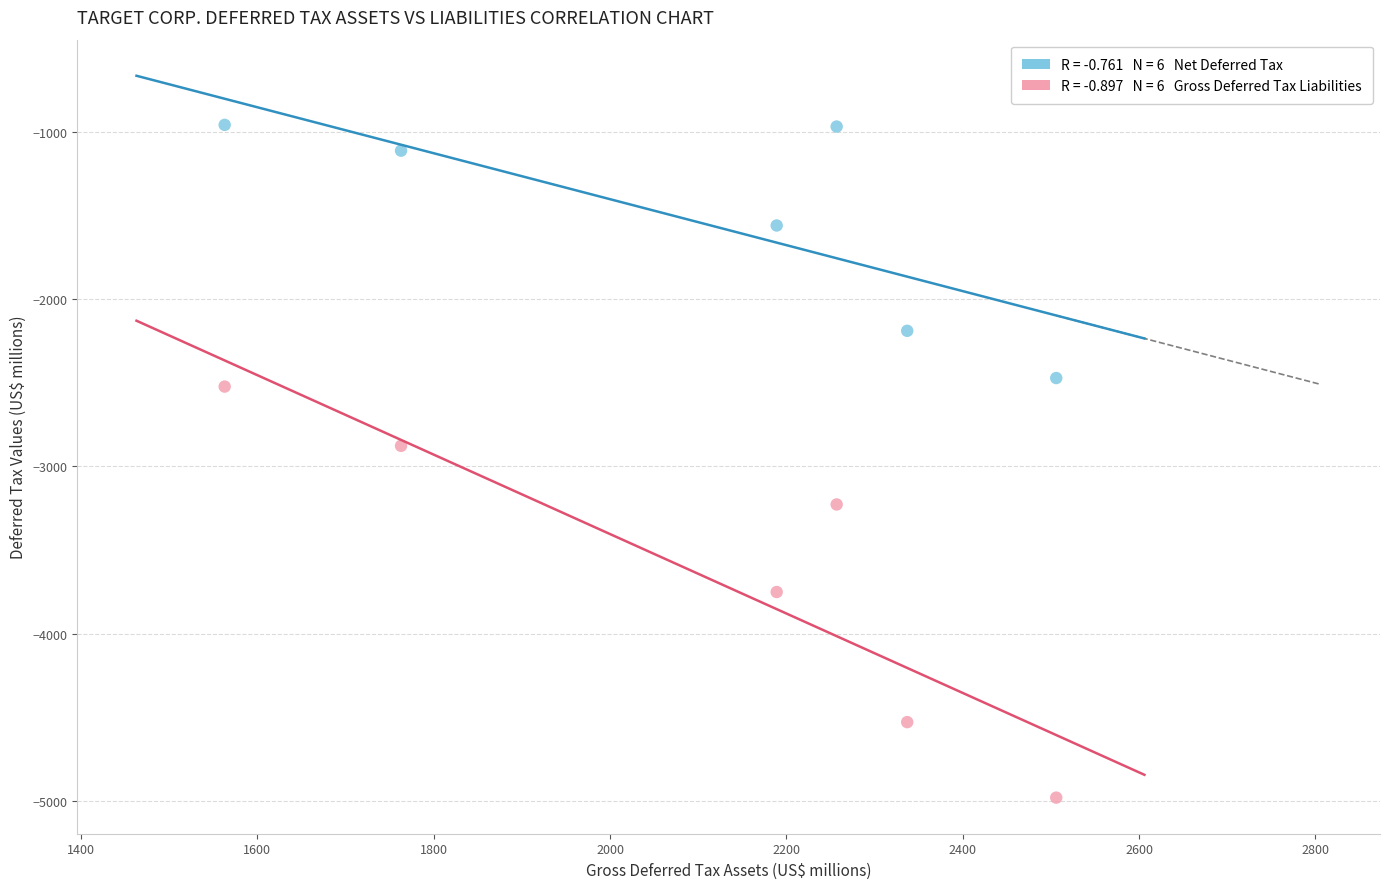

Across all series, what Y value is closest to -2969?

-2877